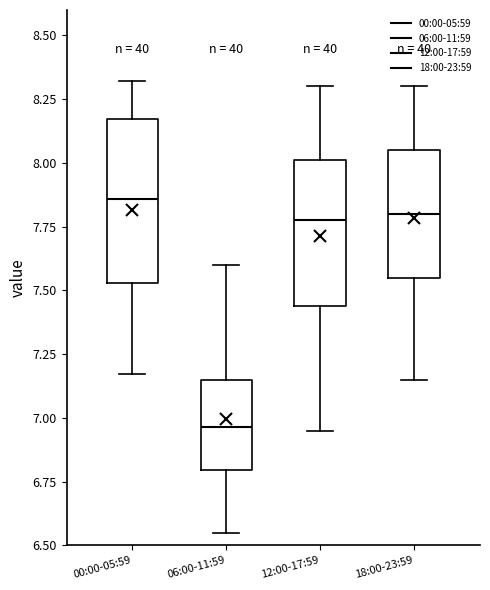

Reading left to right, read every box against the y-axis: the position of its median line, the range the box covers, and the ends of its whiskers. The values are not printed on the chart, so give them approximately, as read against the axis.

00:00-05:59: median 7.85, box 7.55 to 8.15, whiskers 7.15 to 8.30
06:00-11:59: median 6.95, box 6.80 to 7.15, whiskers 6.55 to 7.60
12:00-17:59: median 7.80, box 7.45 to 8.00, whiskers 6.95 to 8.30
18:00-23:59: median 7.80, box 7.55 to 8.05, whiskers 7.15 to 8.30